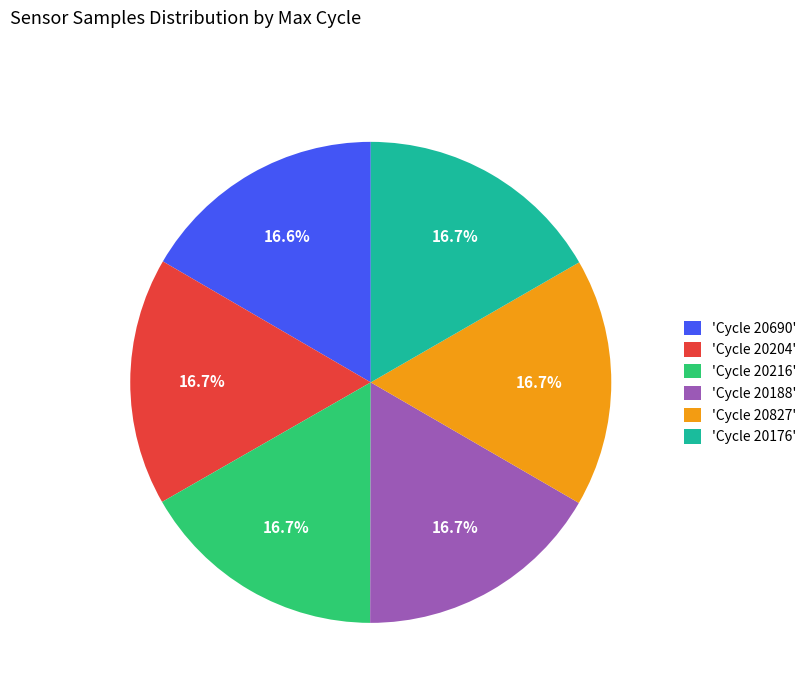

Approximately how many times larger is the value at 'Cycle 20188' compared to 'Cycle 20690'?

1.0